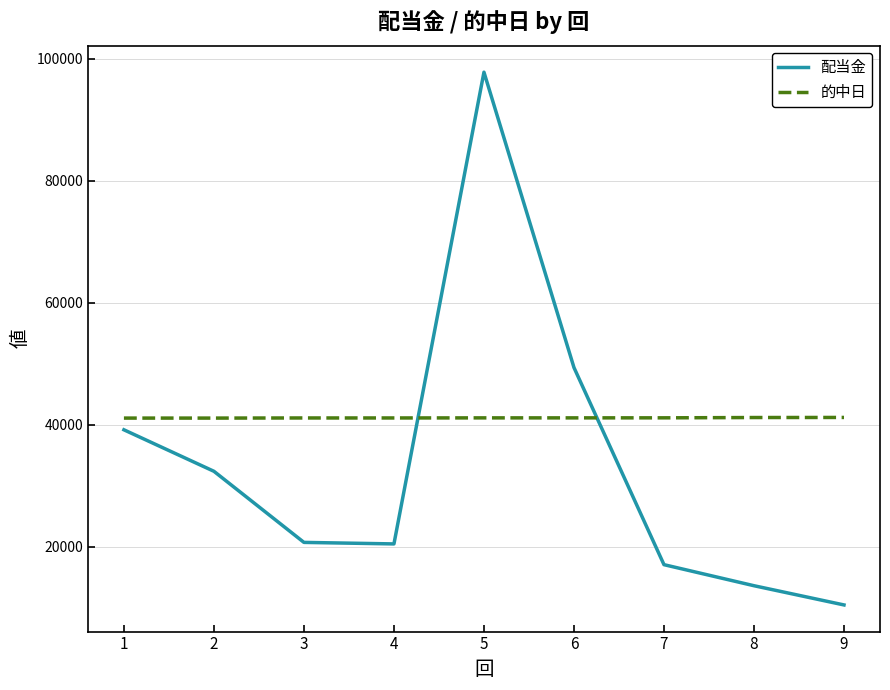

Which series changed the most between 7 and 9?

配当金